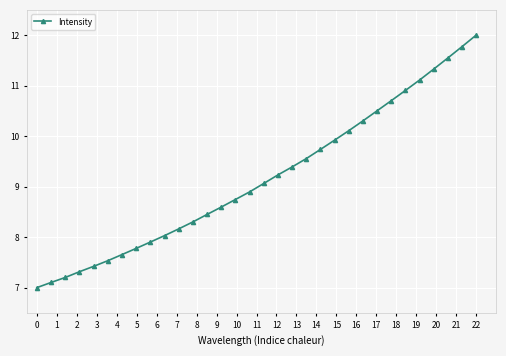

True or false: the data has more than 2 interior local peaks.

False